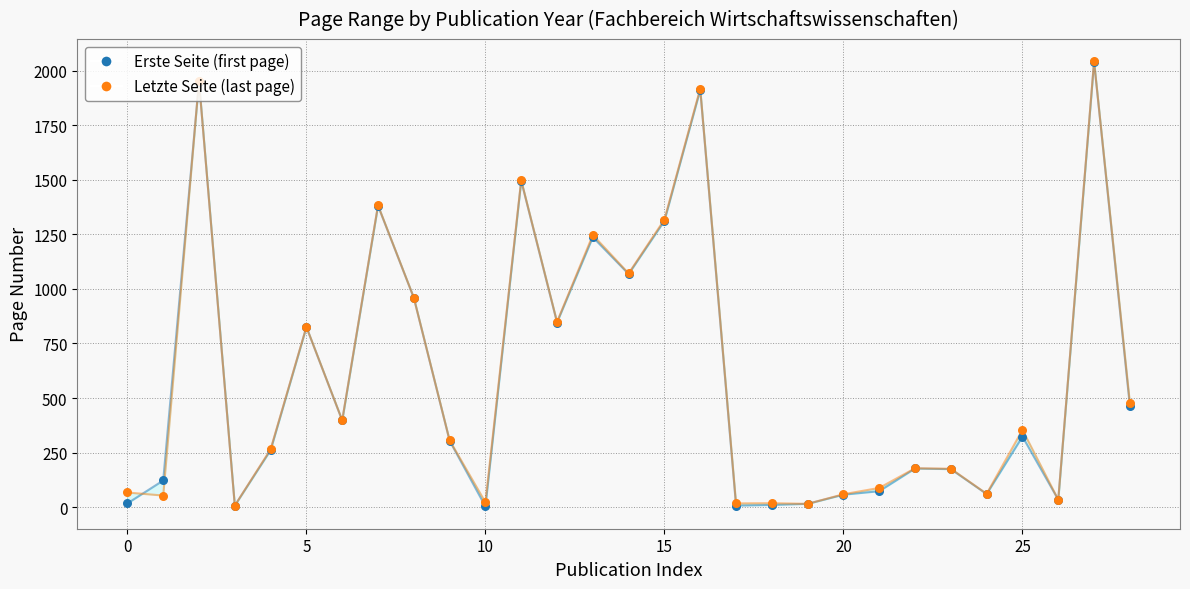

Which series contains the highest Y value?

Letzte Seite (last page)